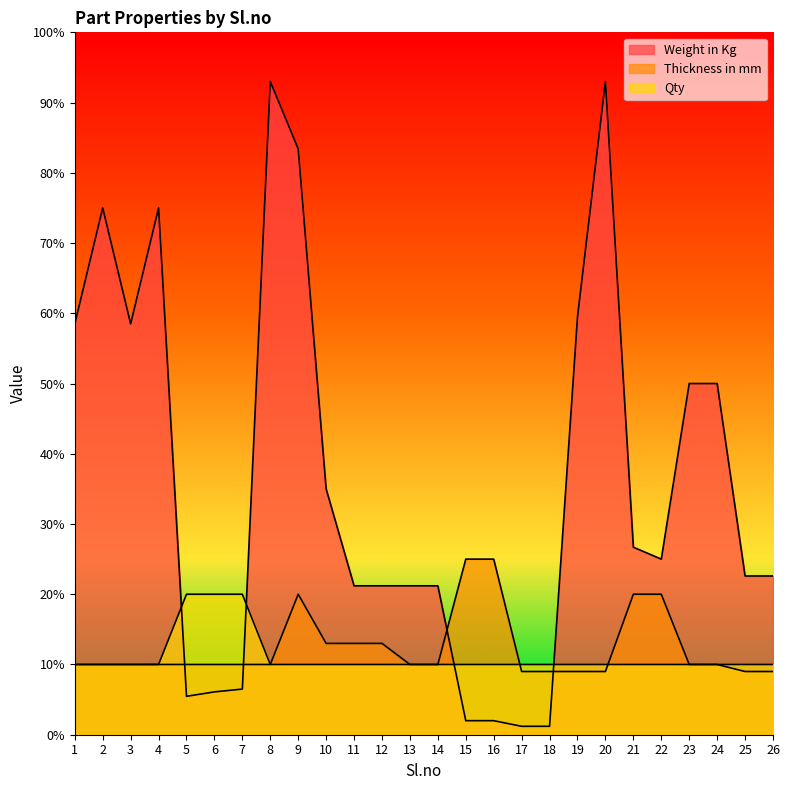

Which series has the largest range (max minus min)?

Weight in Kg